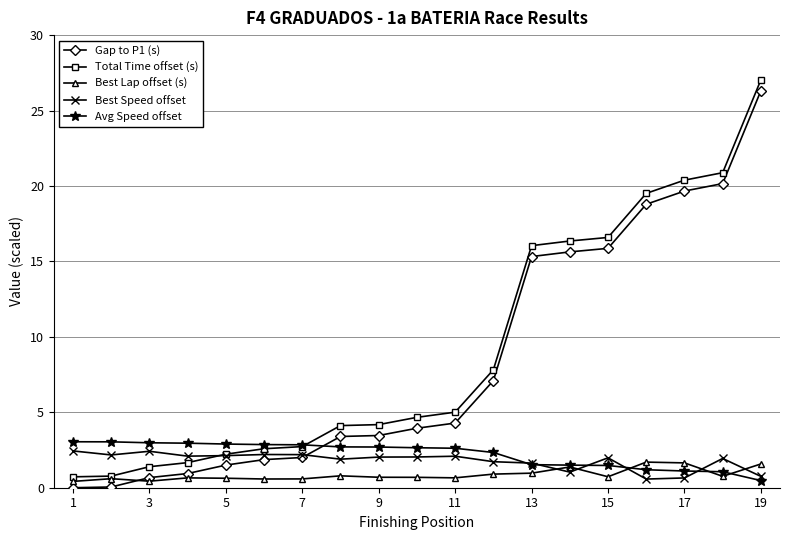

What is the value of the Gap to P1 (s) point at the 15th from the left?

15.9